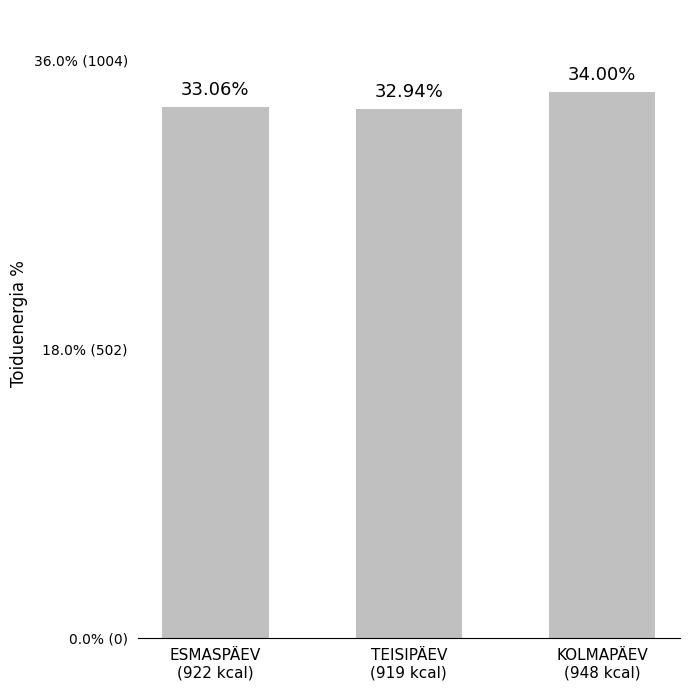

Are the bars horizontal?

No